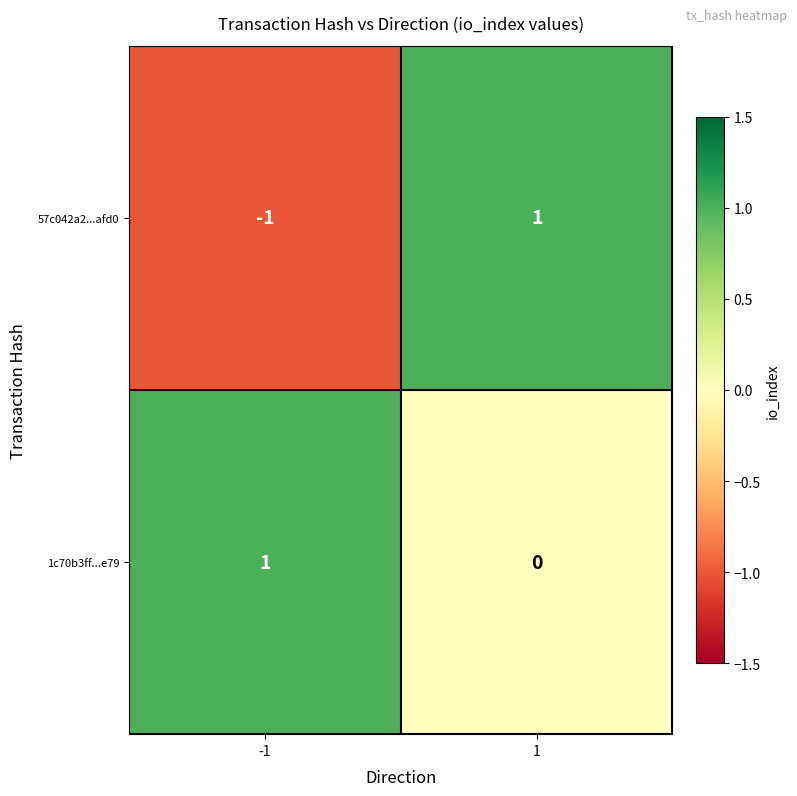

The value of 1c70b3ff...e79 at -1 is 1. True or false?

True